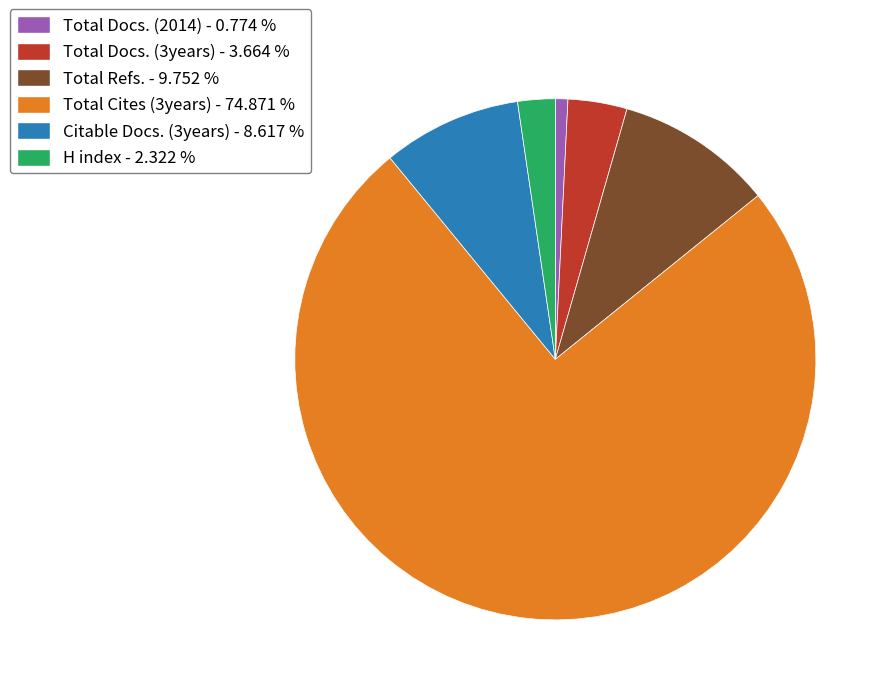

What is the largest slice in the pie chart?

Total Cites (3years) - 74.871 %